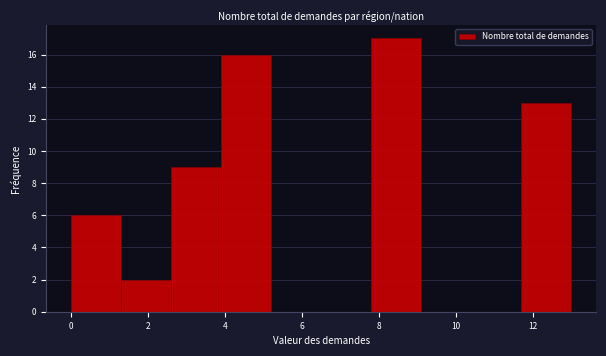

Reading left to right, transcribe this chart: for each bar, give the range it covers on the x-axis and its height. Neither the bar edges nor the heights are printed on the chart, so give them approximately, as read against the axes.

0.0 to 1.3: 6
1.3 to 2.6: 2
2.6 to 3.9: 9
3.9 to 5.2: 16
5.2 to 6.5: 0
6.5 to 7.8: 0
7.8 to 9.1: 17
9.1 to 10.4: 0
10.4 to 11.7: 0
11.7 to 13.0: 13